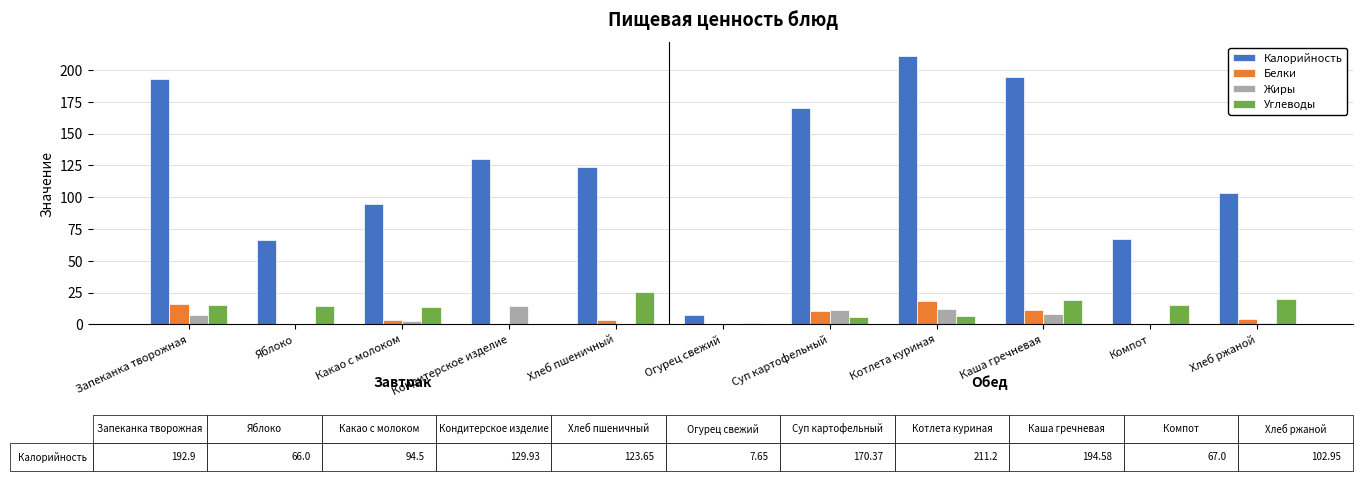

Which category has the highest value across all series?

Котлета куриная